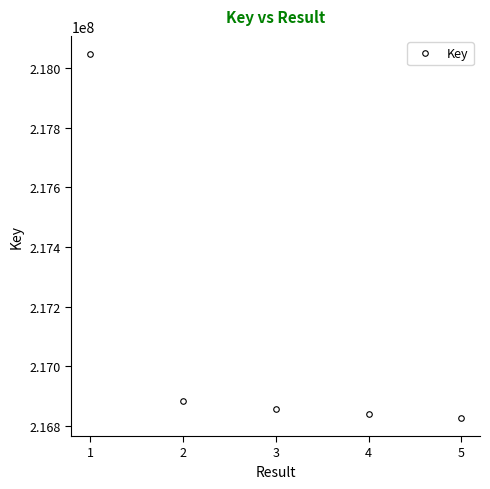

Does the chart have visible grid lines?

No